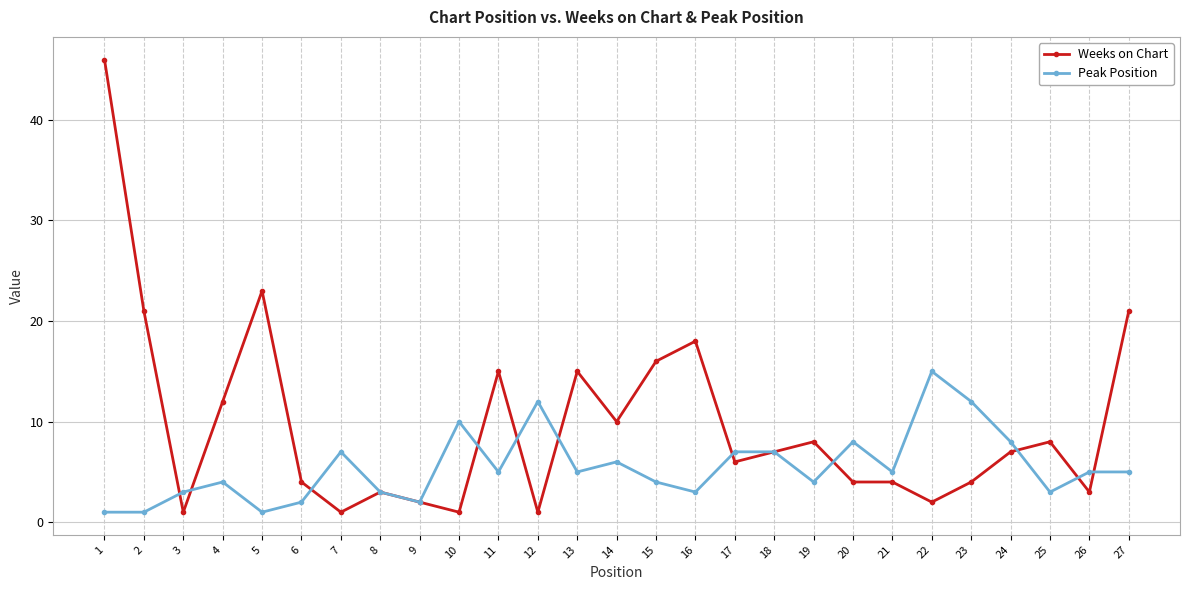

How many lines are shown in the chart?

2